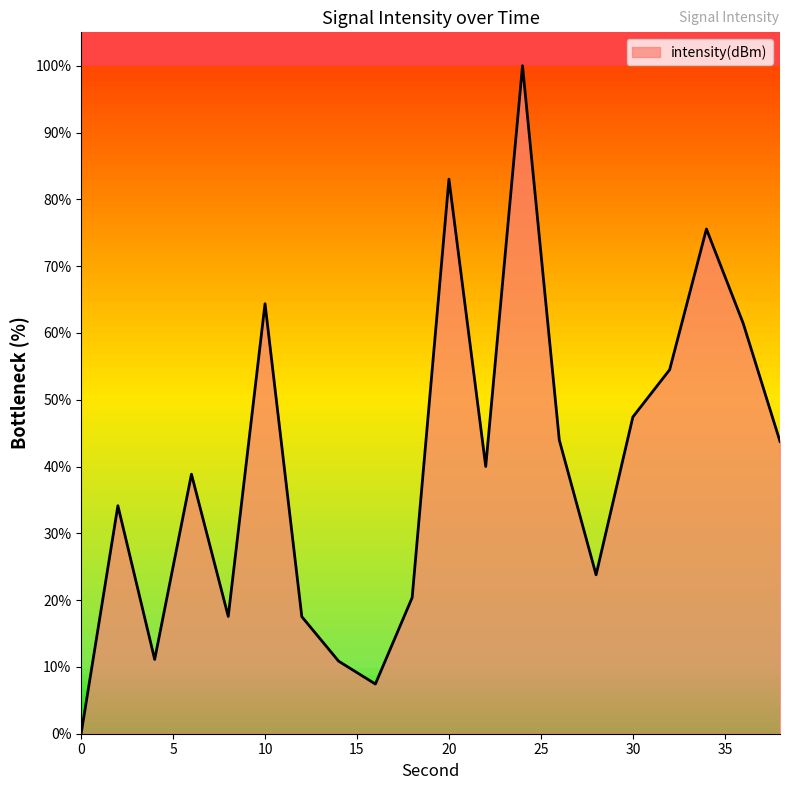

What is the maximum value shown in the chart?

100.0